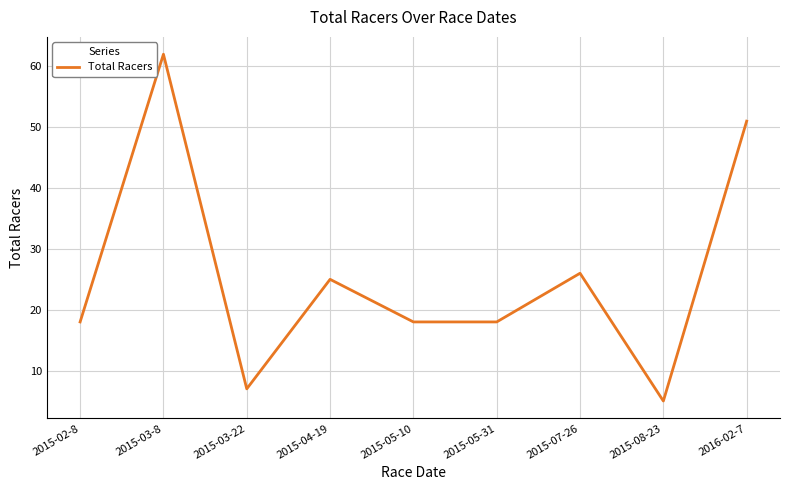

What position from the right is 2015-07-26?

3